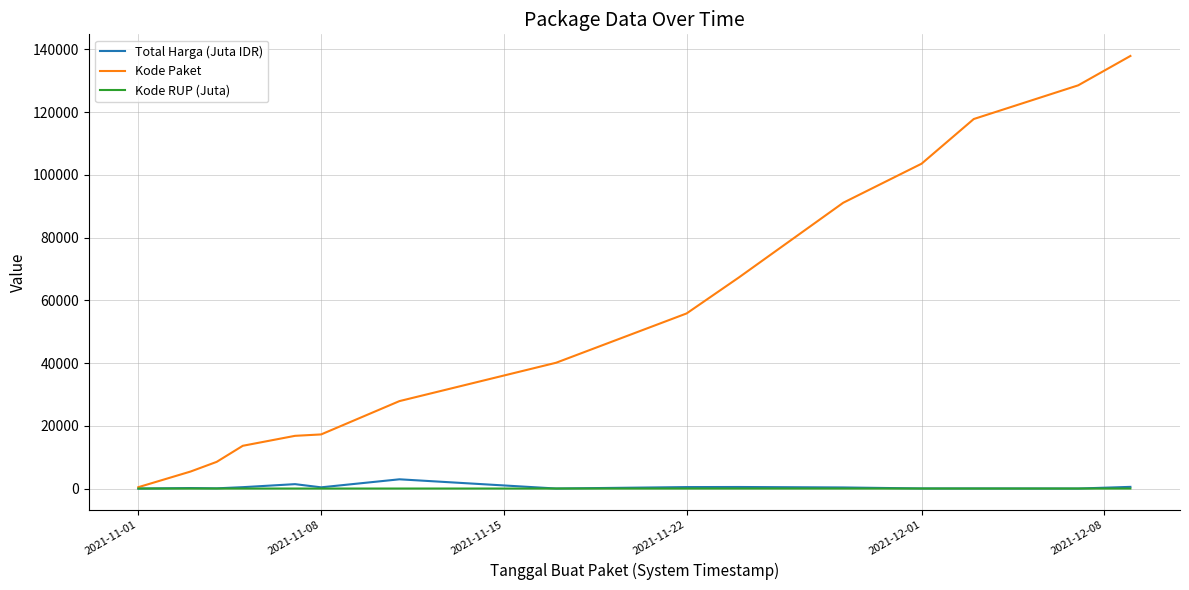

Which series has the largest range (max minus min)?

Kode Paket